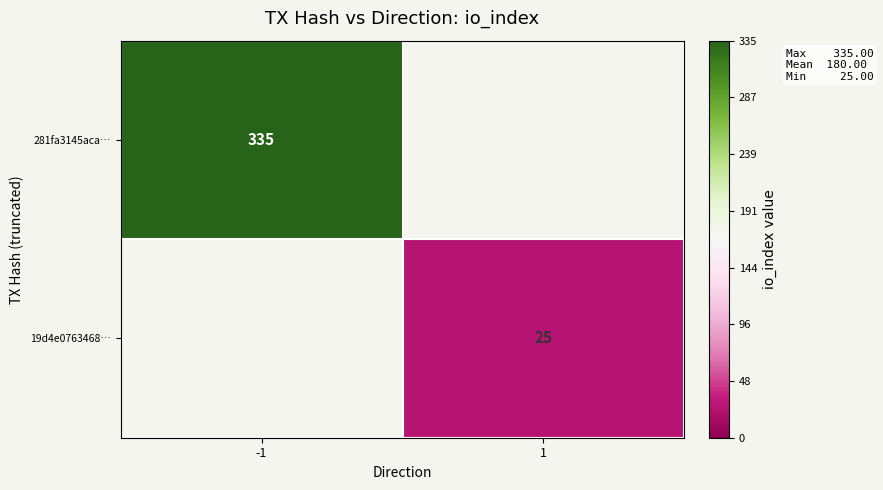

How many distinct data groups are displayed?

2